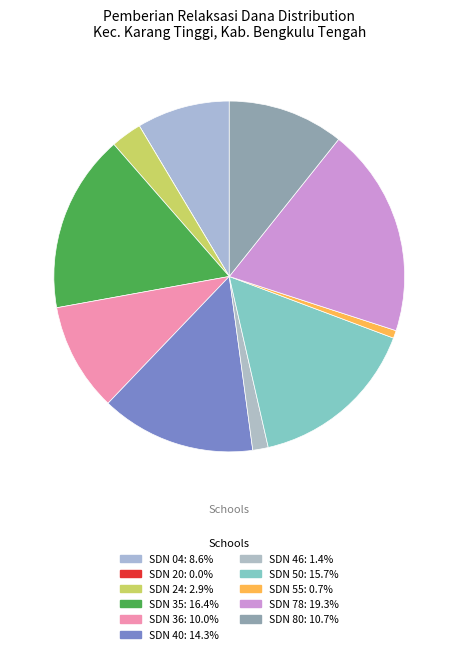

How many segments does this pie chart have?

11